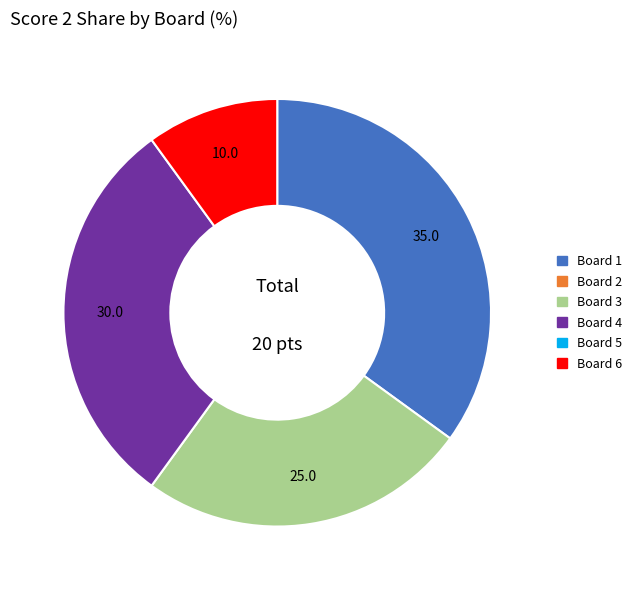

Does any single category account for the majority?

No